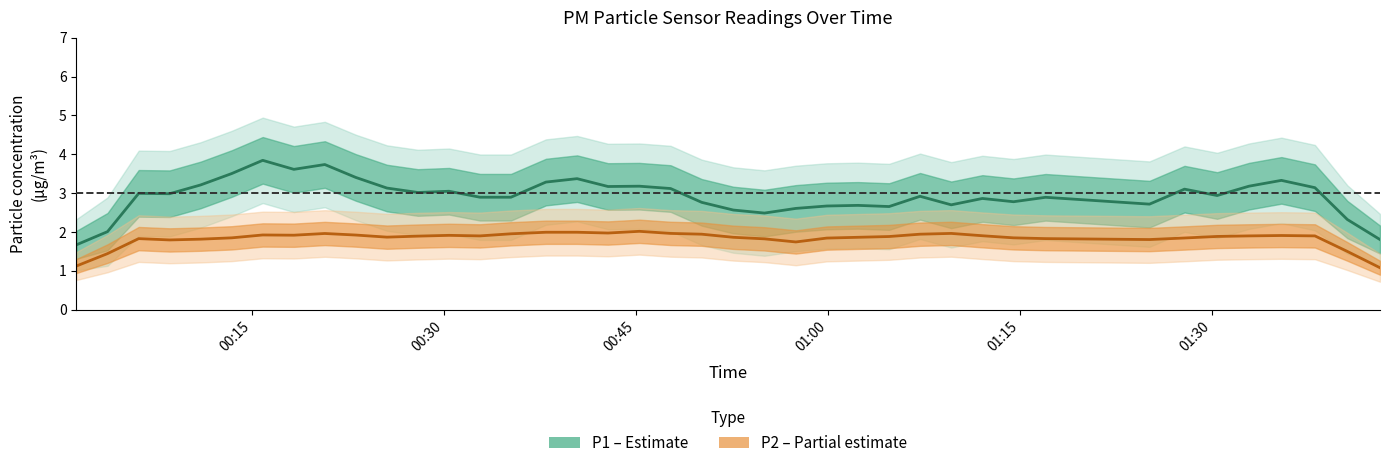

How many lines are shown in the chart?

2